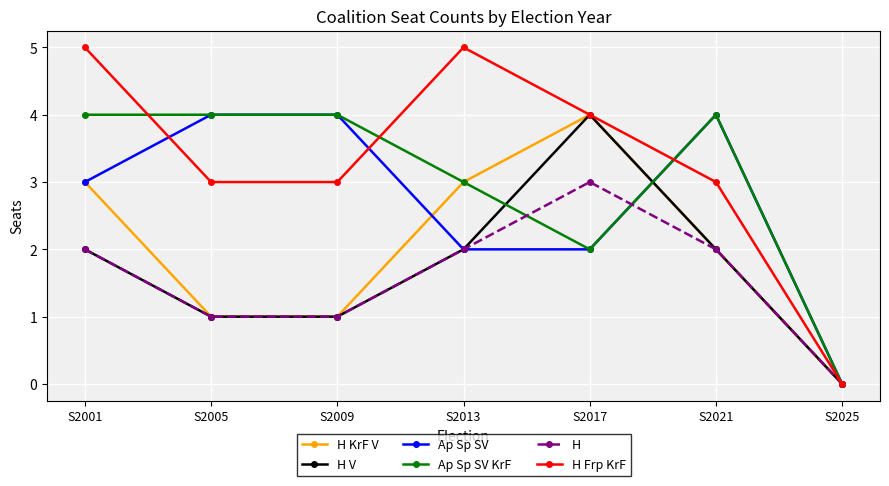

True or false: H has more than 1 interior local peaks.

False